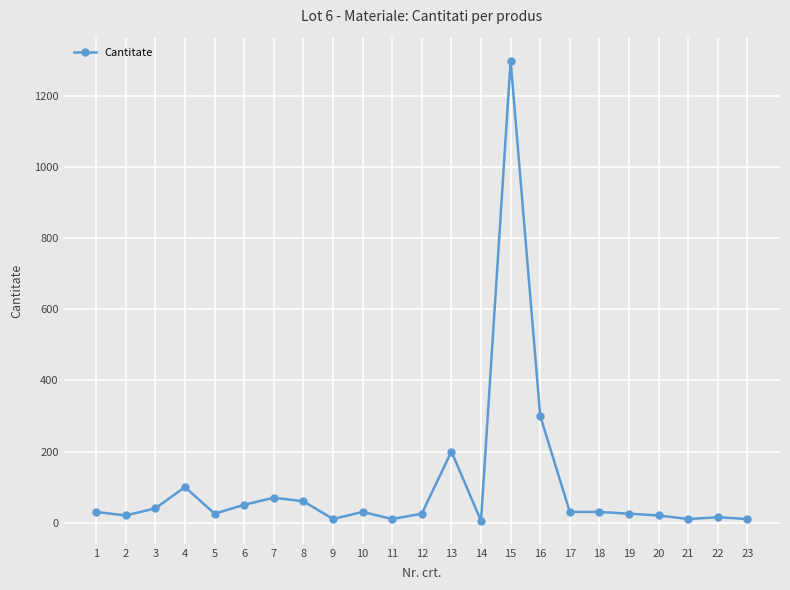

What is the difference between the maximum and minimum values?

1295